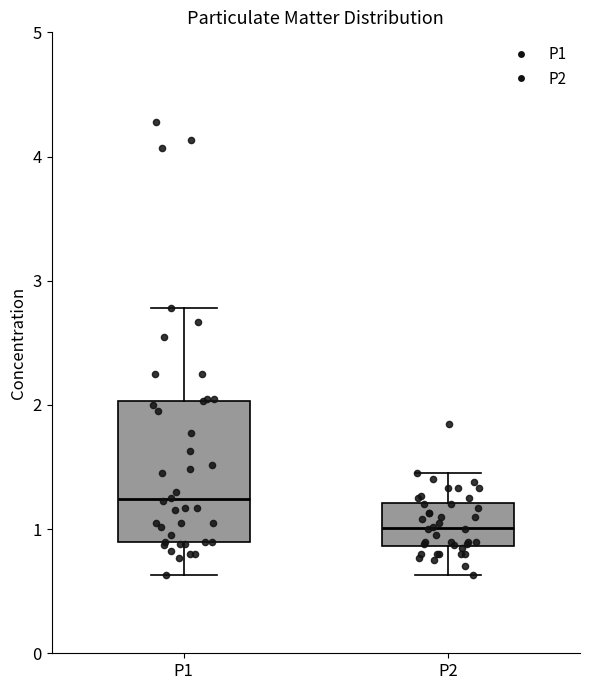

Reading left to right, transcribe this box plot: for each box, give where its median line is, the range the box spans, and where its two whiskers end, as read against the y-axis. The values are not printed on the chart, so give them approximately, as read against the axis.

P1: median 1.2, box 0.9 to 2.0, whiskers 0.6 to 2.8
P2: median 1.0, box 0.9 to 1.2, whiskers 0.6 to 1.5